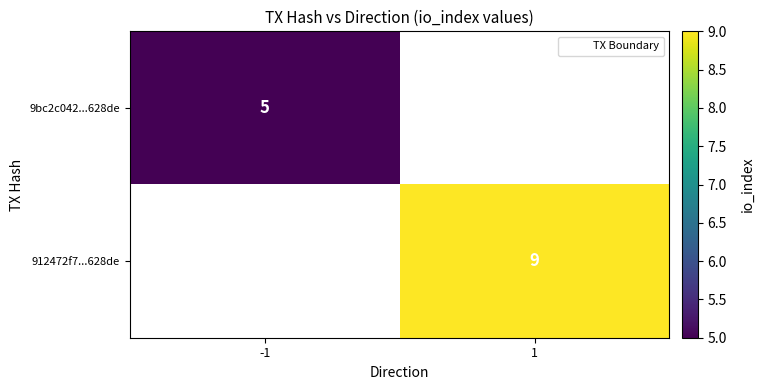

Rank the series by their average value, from lowest to highest.

9bc2c042...628de, 912472f7...628de